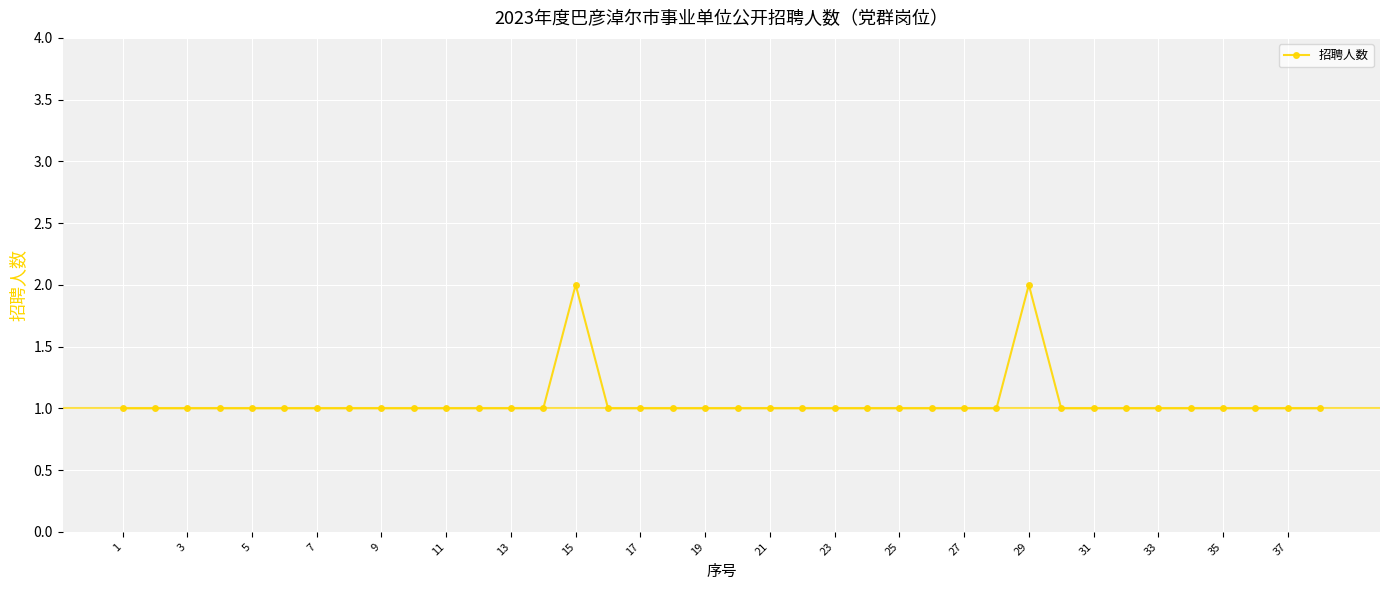

What is the sum of all values?

40